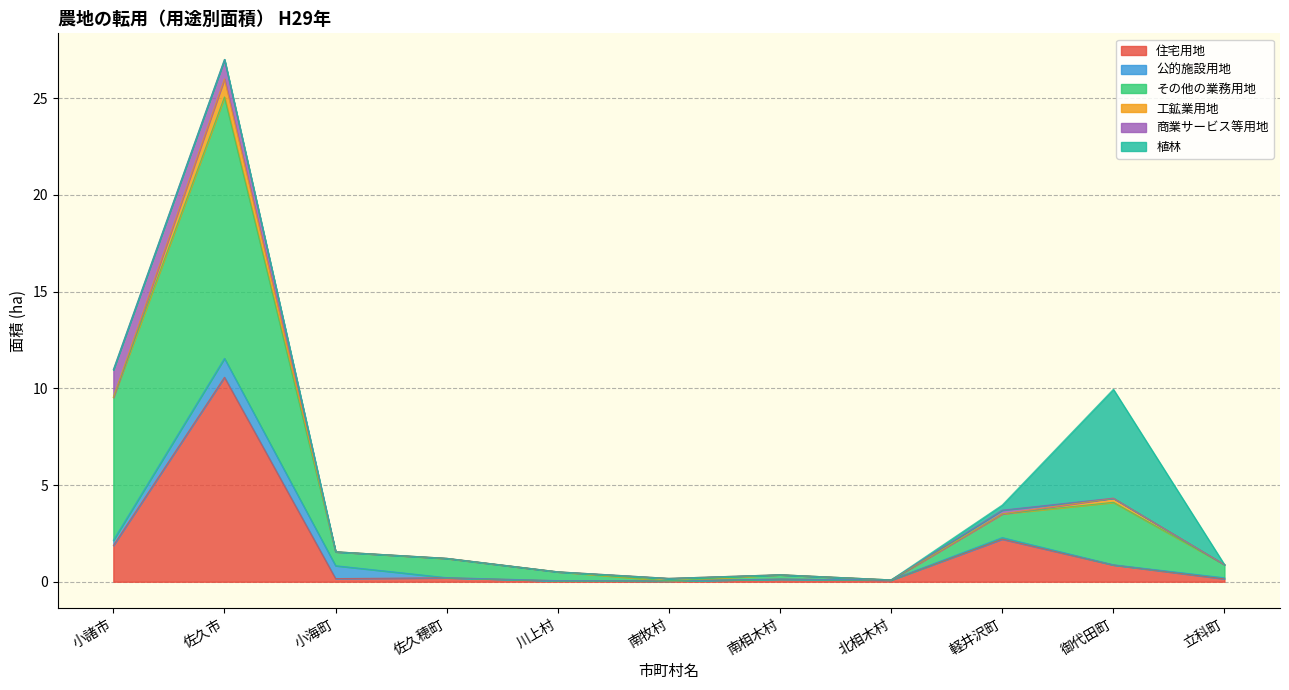

Which label corresponds to the smallest value in the chart?

南牧村